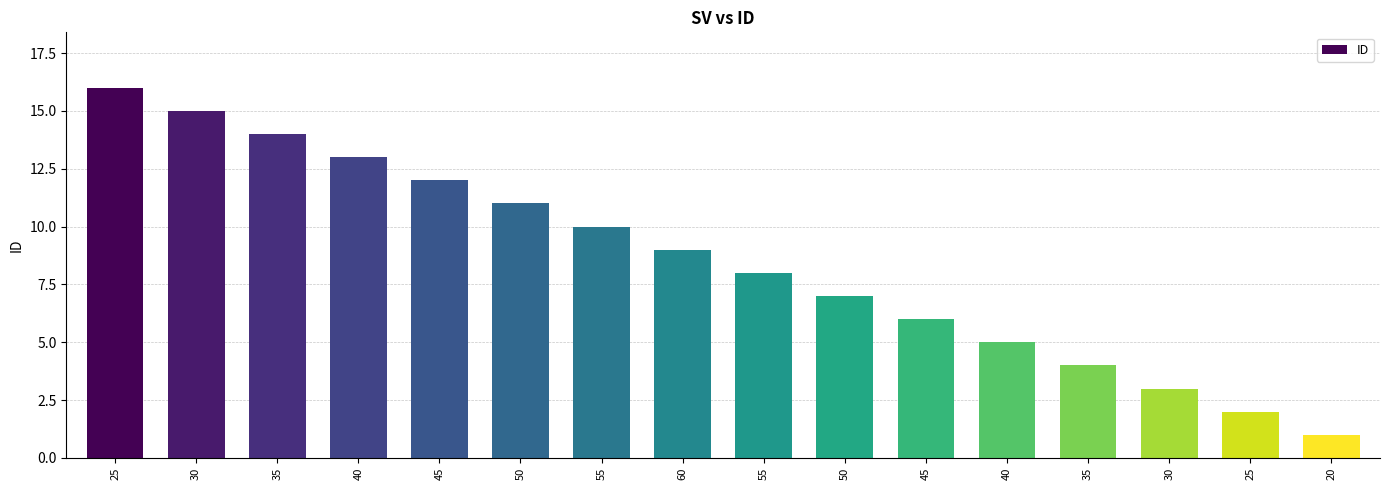

What is the greatest value displayed?

16